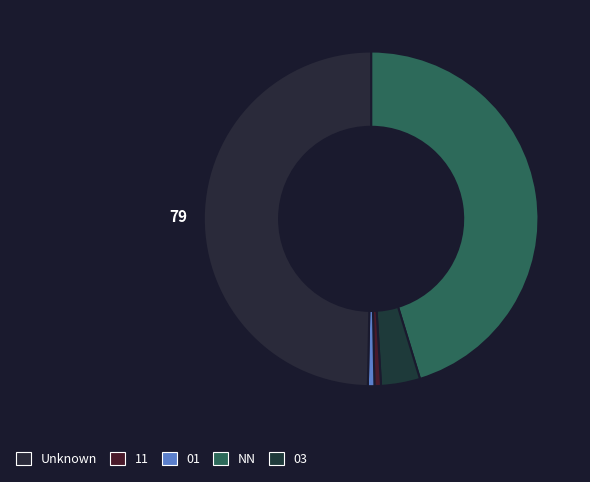

Count the number of slices in the pie.

5